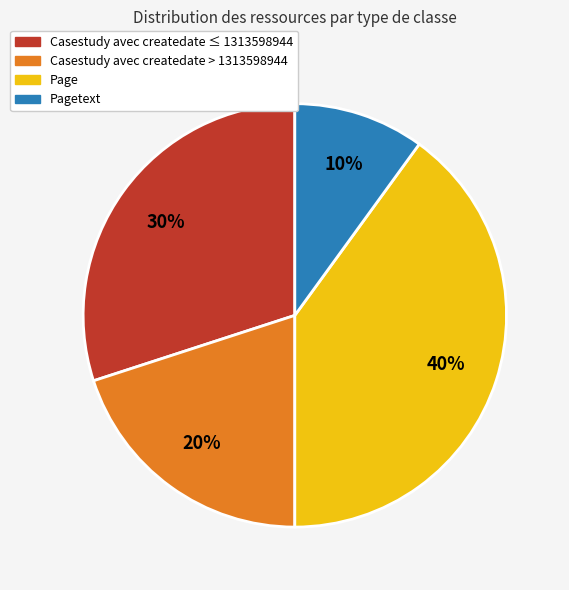

To the nearest percent, what is the difference between the largest and smallest slice percentages?

30%